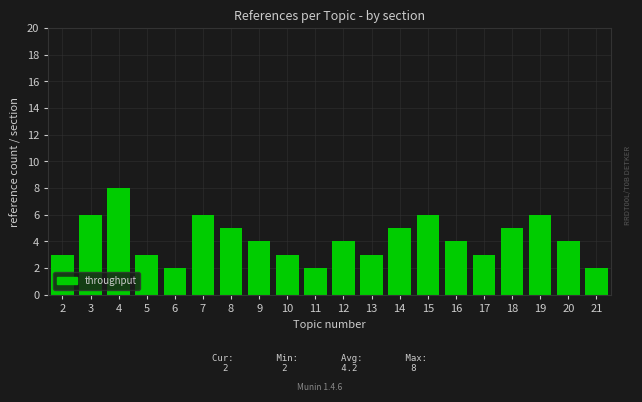

Reading right to left, extract all data points from this chart.

2	4	6	5	3	4	6	5	3	4	2	3	4	5	6	2	3	8	6	3